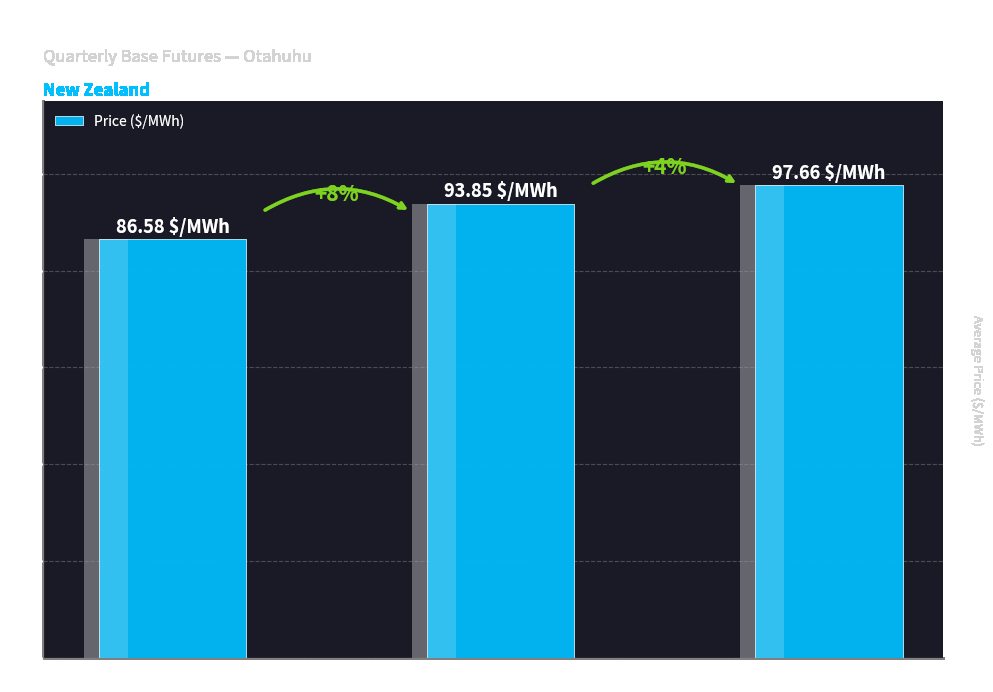

What is the average value?

92.7